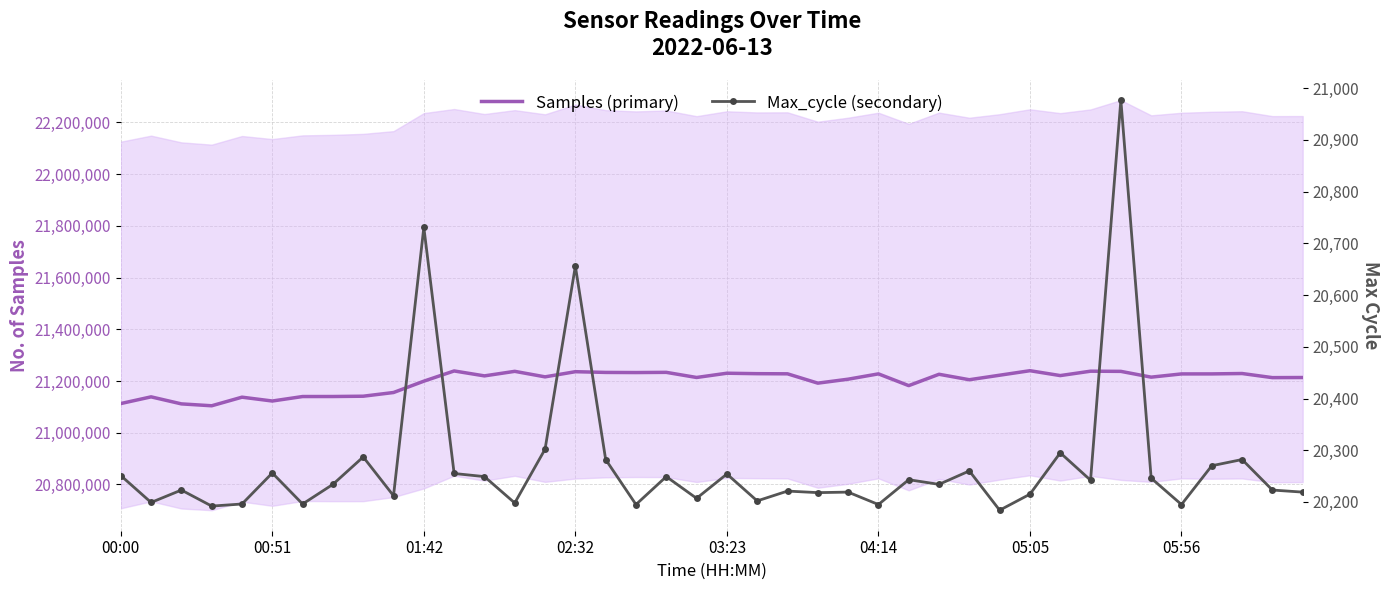

List the series in order of their peak value, lowest first.

Max_cycle (secondary), Samples (primary)